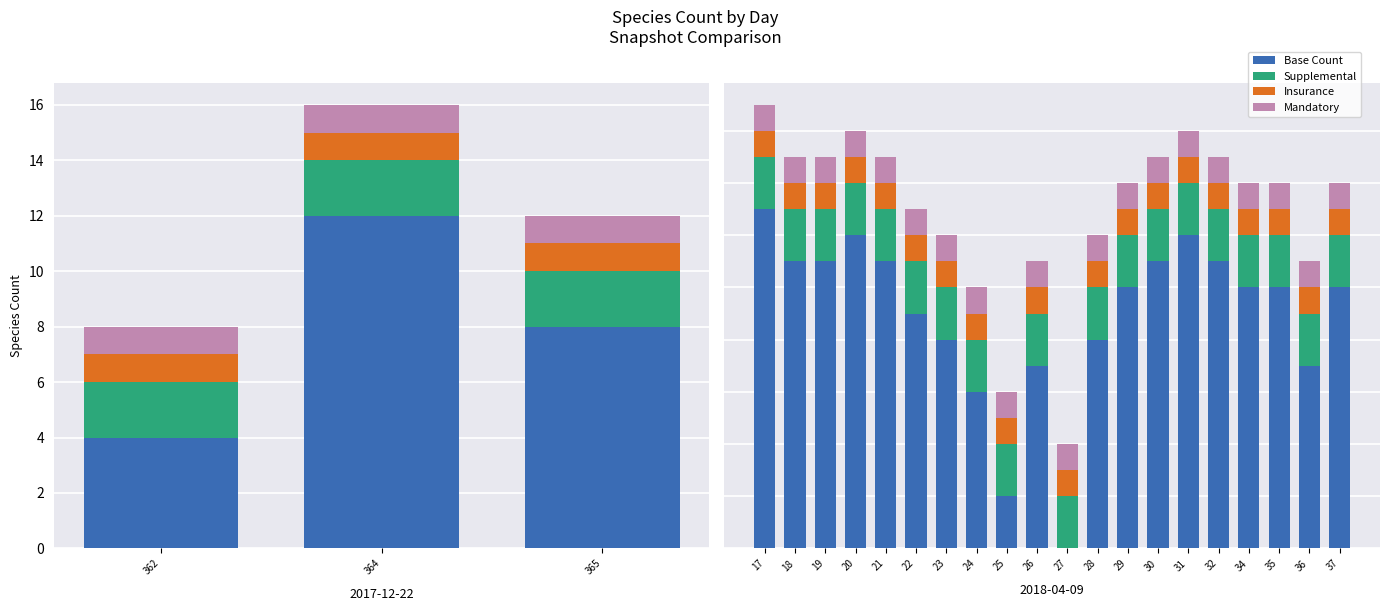

Count the number of data series in this chart.

4